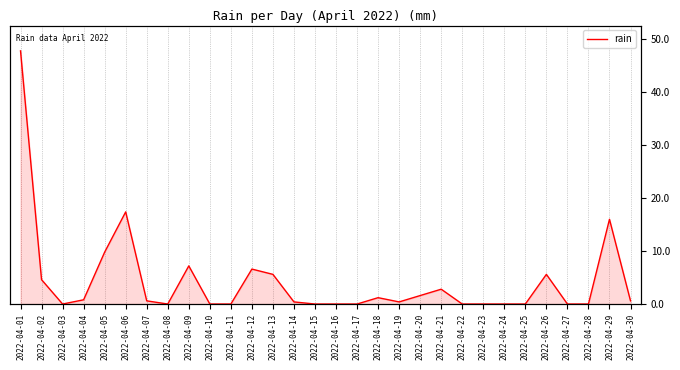

How many data points does each series have?

30